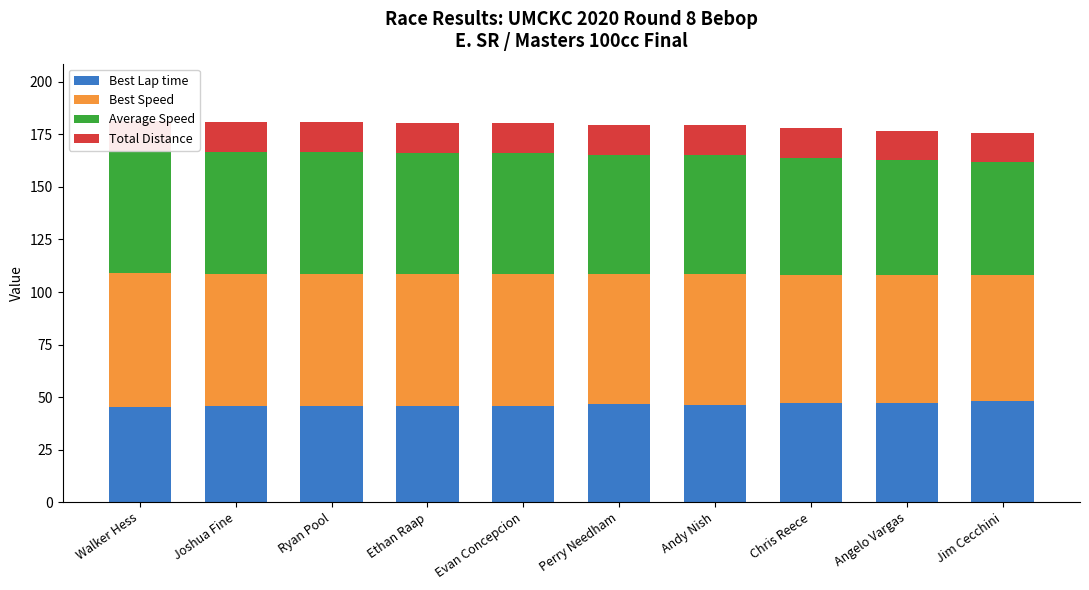

What is the value of the Total Distance bar at the 2nd from the left?

14.4